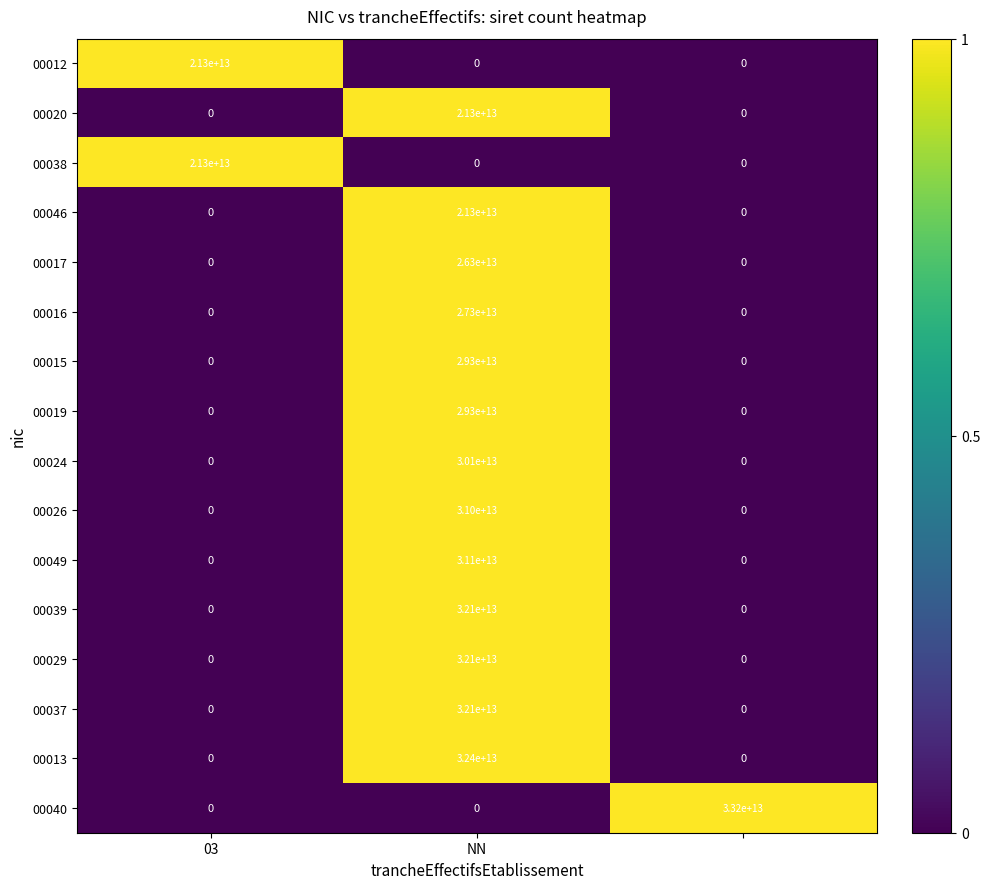

Which series has the largest total across all categories?

00040